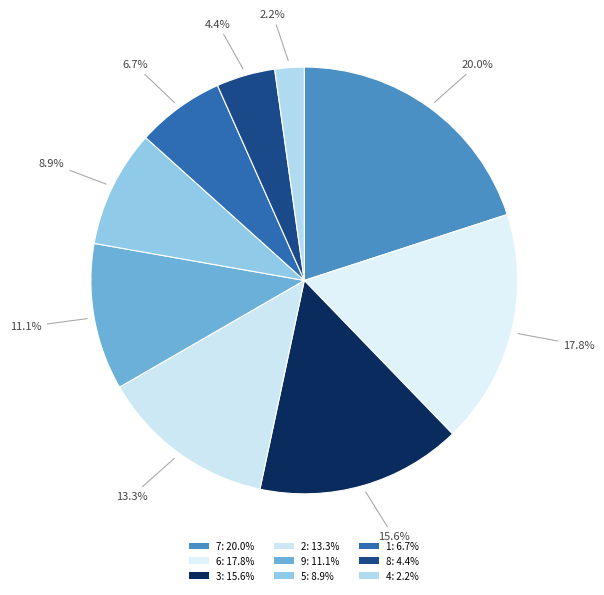

How many segments does this pie chart have?

9